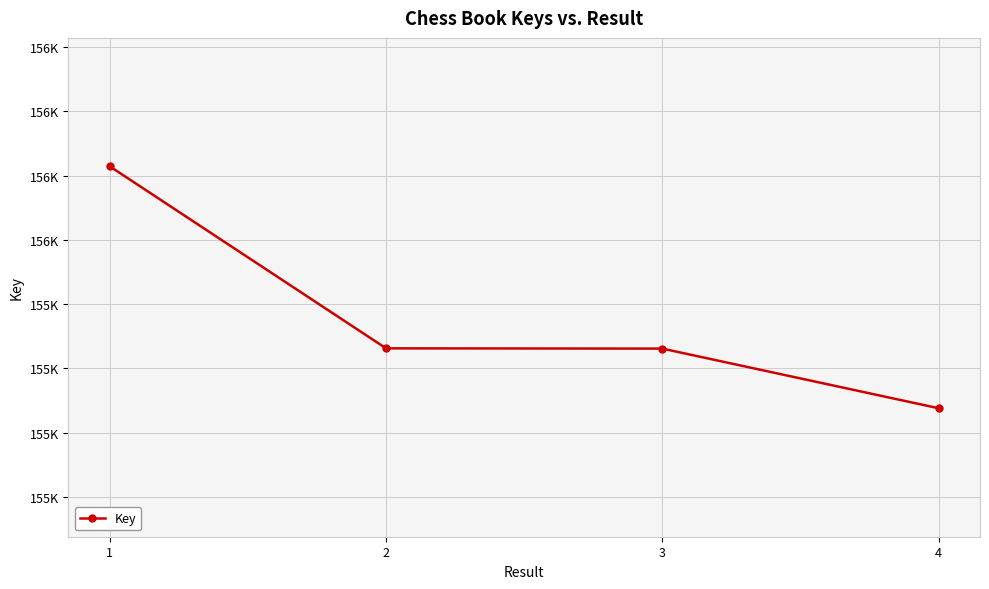

Rank the categories by value from lowest to highest.

4, 3, 2, 1